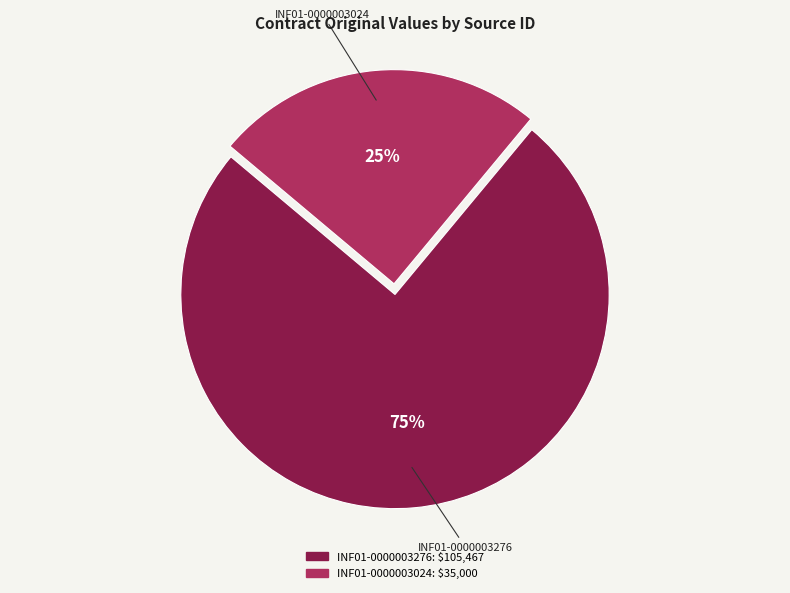

How many segments does this pie chart have?

2